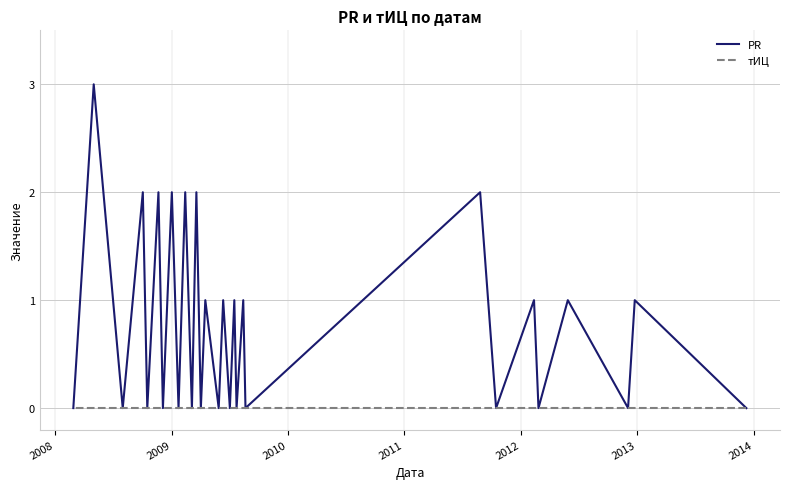

How many lines are shown in the chart?

2